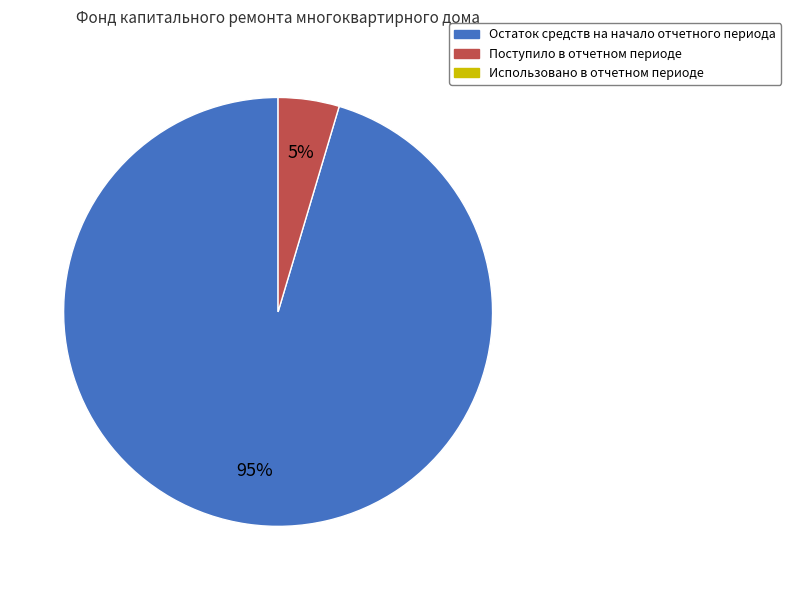

Is there any slice that represents more than half of the pie?

Yes